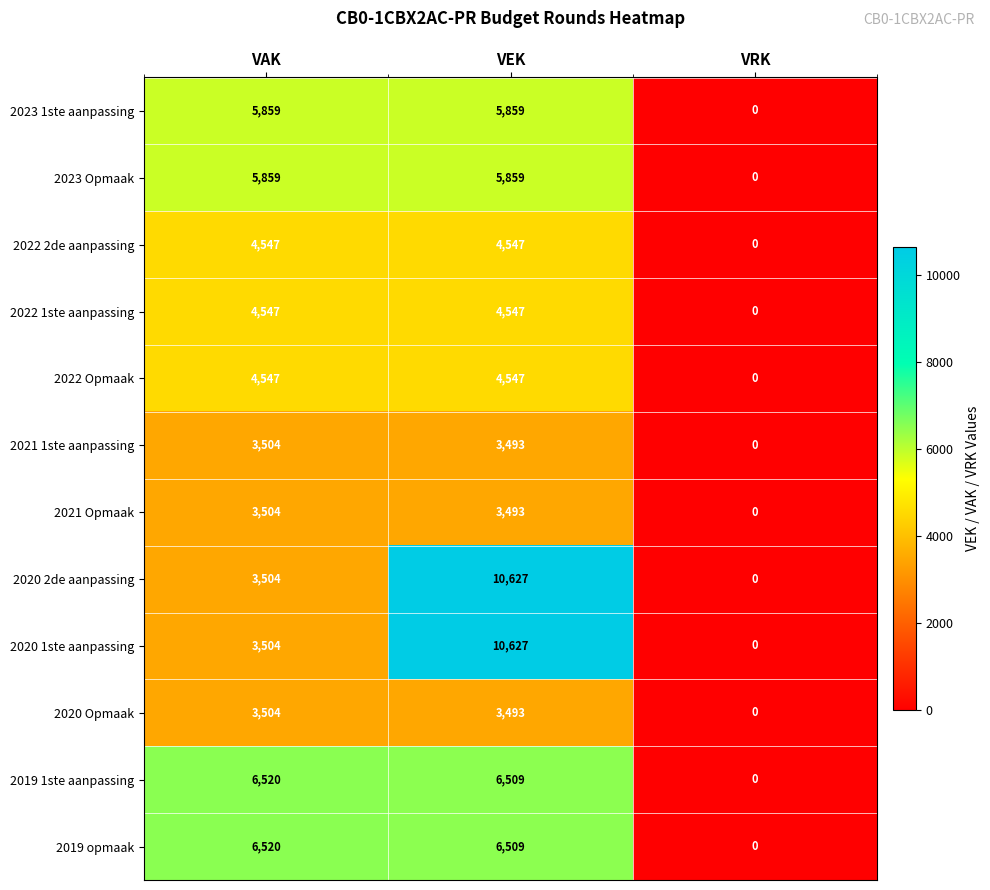

Where is 2022 Opmaak nearest to the value 2273?

VRK